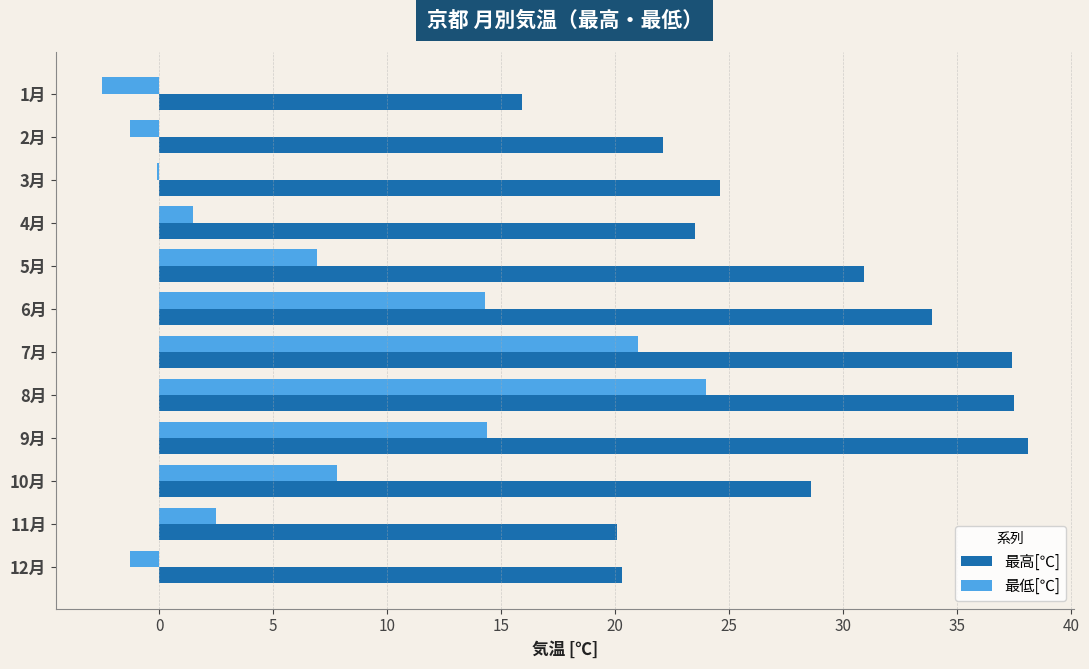

The value of 最低[℃] at 7月 is 21.0. True or false?

True